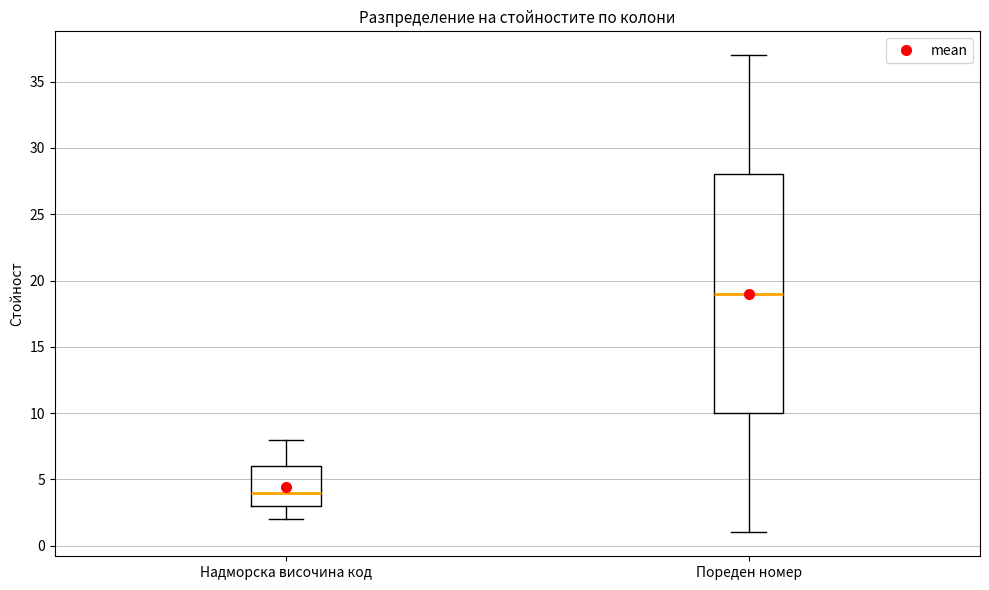

Reading left to right, read every box against the y-axis: the position of its median line, the range the box covers, and the ends of its whiskers. The values are not printed on the chart, so give them approximately, as read against the axis.

Надморска височина код: median 4, box 3 to 6, whiskers 2 to 8
Пореден номер: median 19, box 10 to 28, whiskers 1 to 37